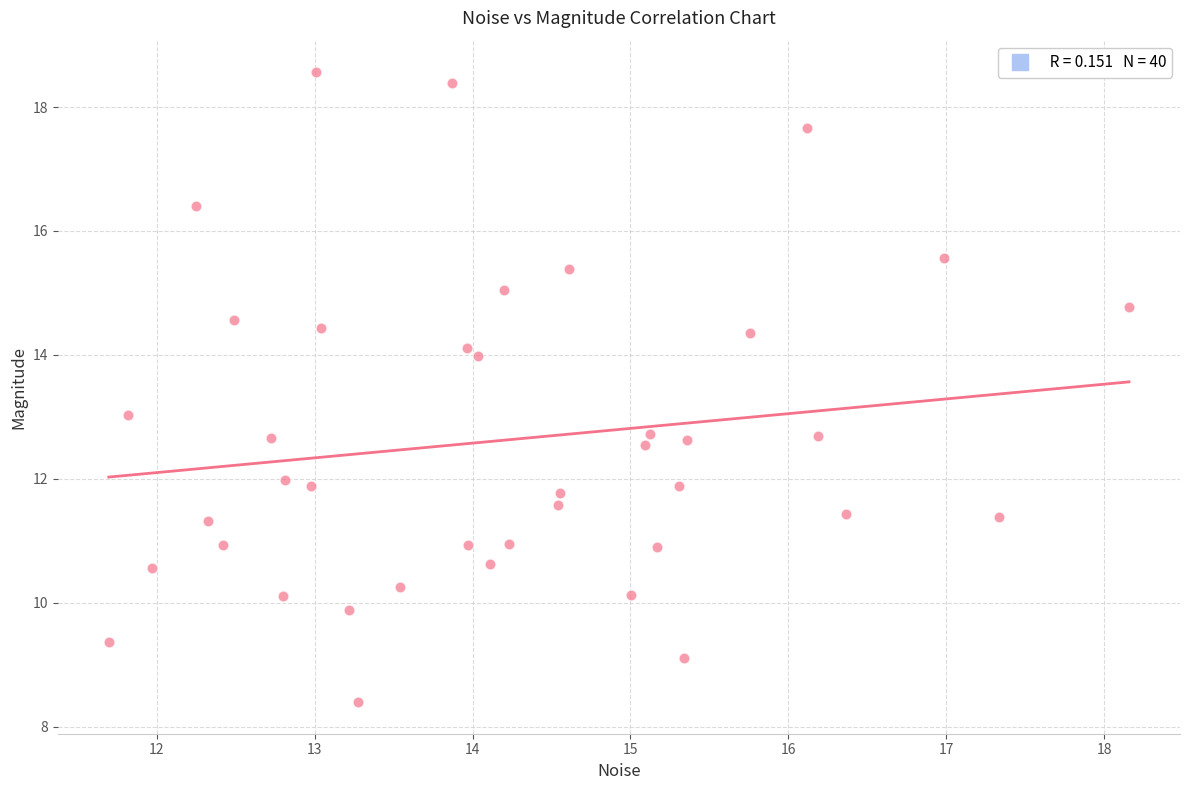

What is the range of Y values (max minus min)?

10.2